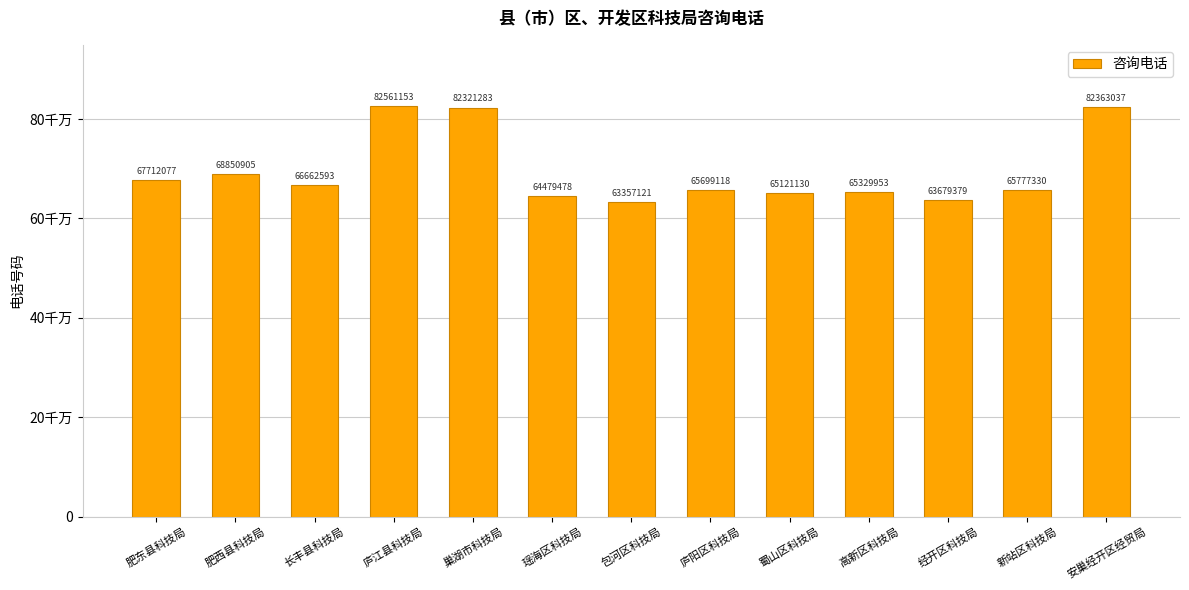

What is the label of the 2nd bar from the left?

肥西县科技局